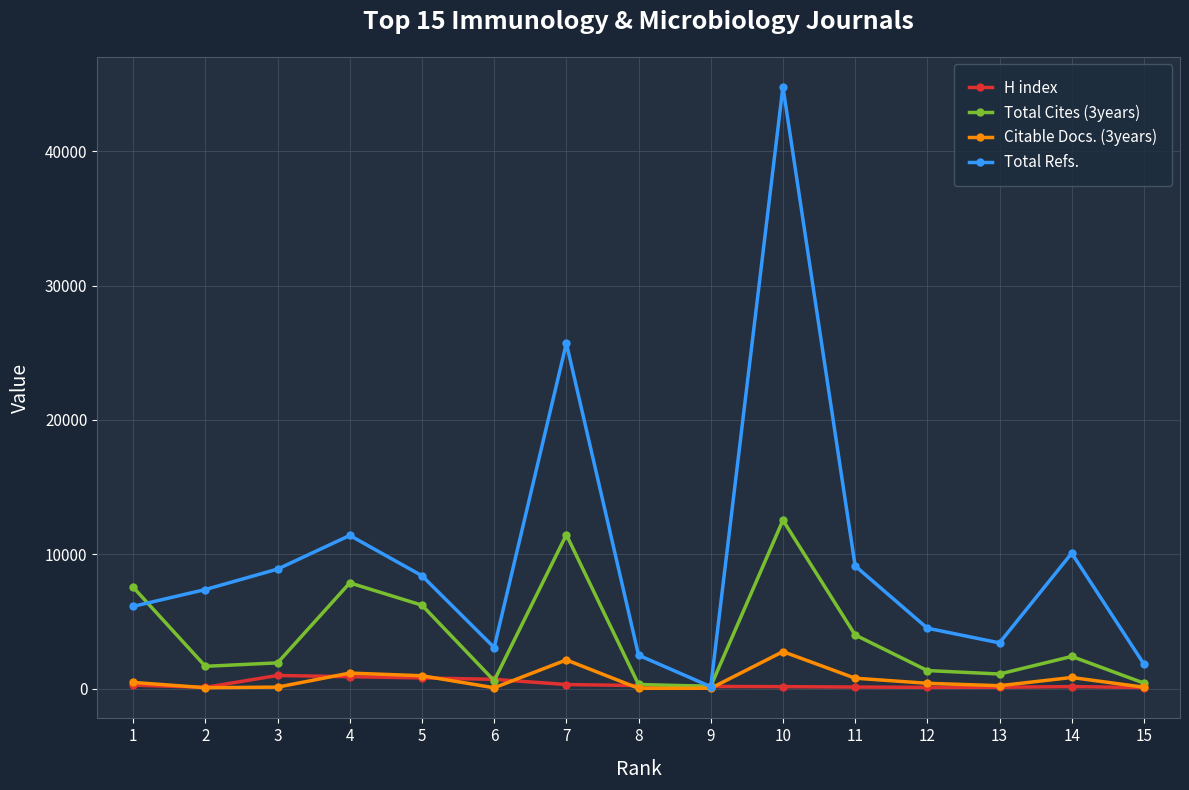

How many lines are shown in the chart?

4